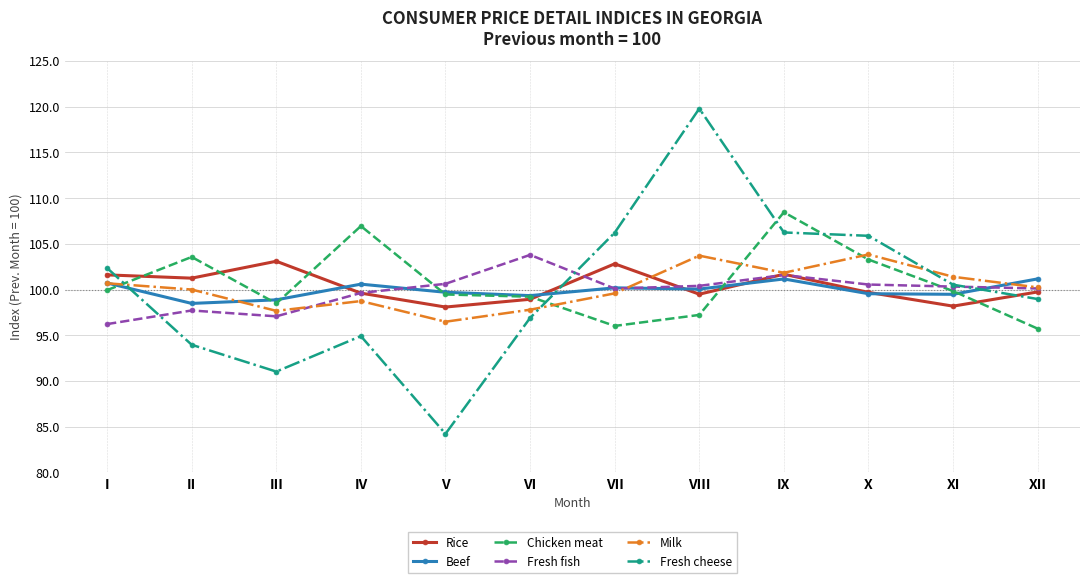

What is the total value across all series at VIII?

620.7